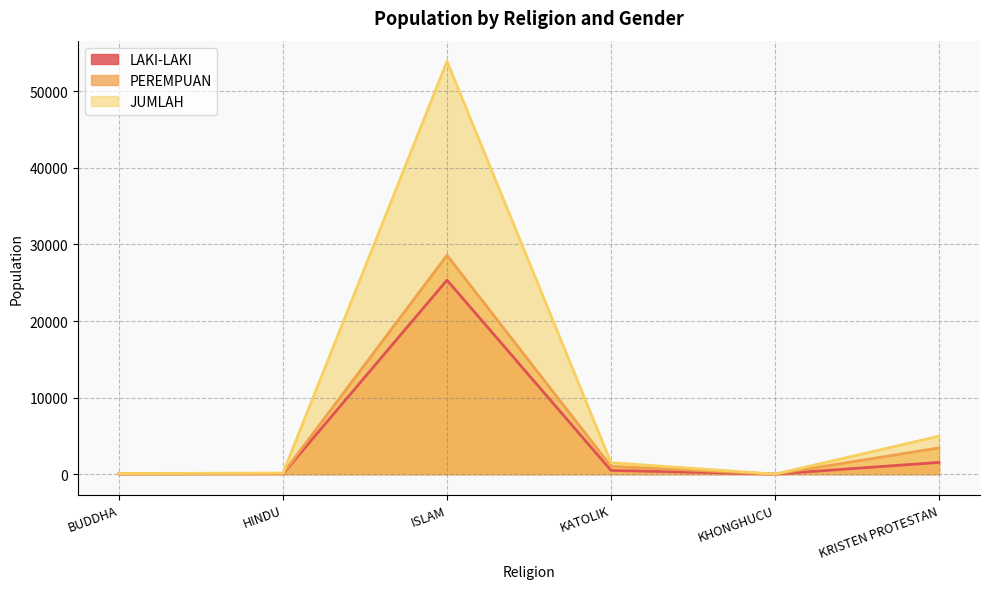

What are all the series names shown in the legend?

LAKI-LAKI, PEREMPUAN, JUMLAH